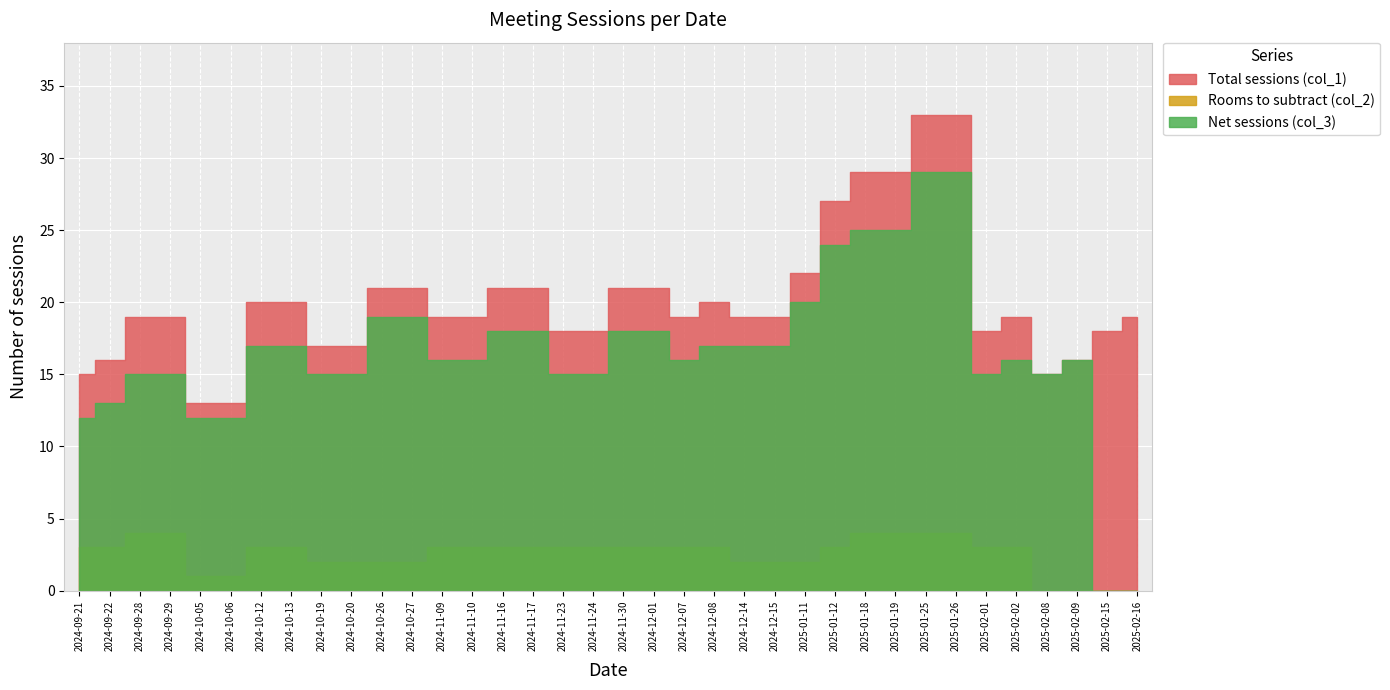

At how many categories does at least one series exceed 23?

5